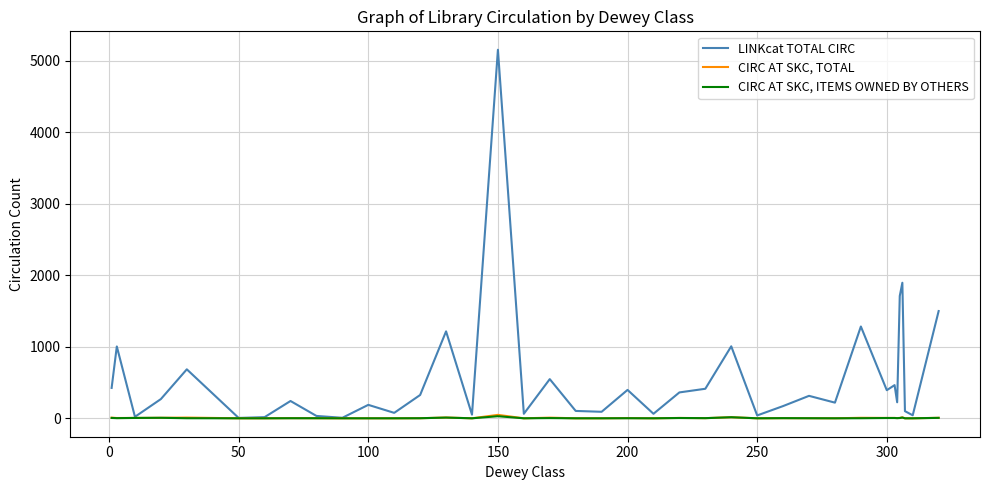

Which series has the largest total across all categories?

LINKcat TOTAL CIRC